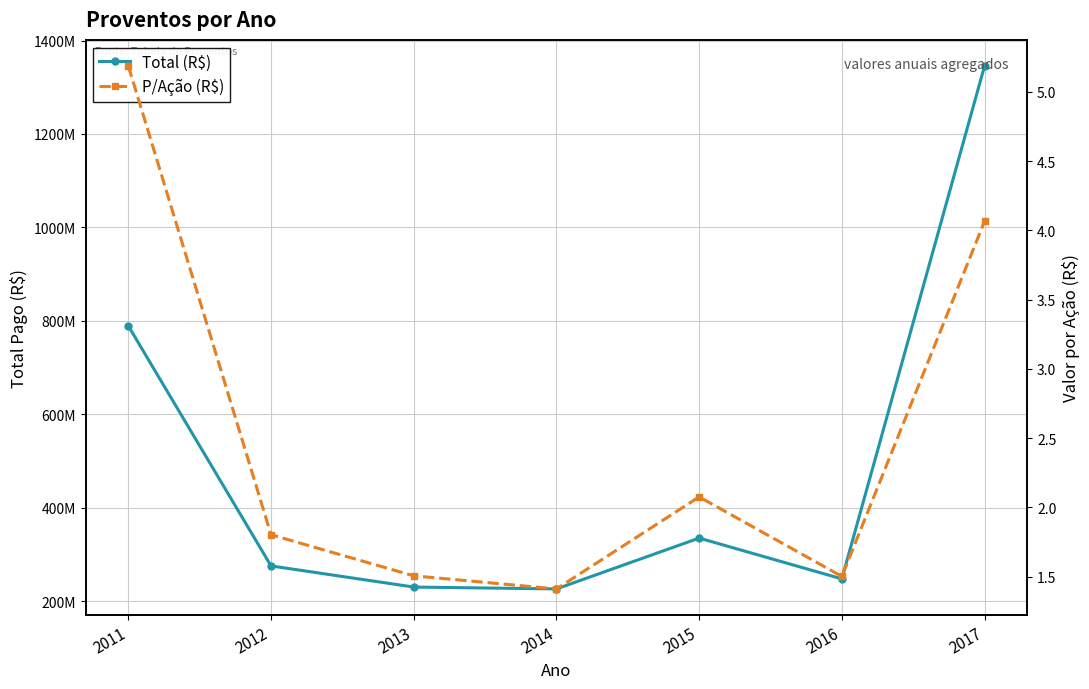

True or false: P/Ação (R$) has more than 2 interior local peaks.

False